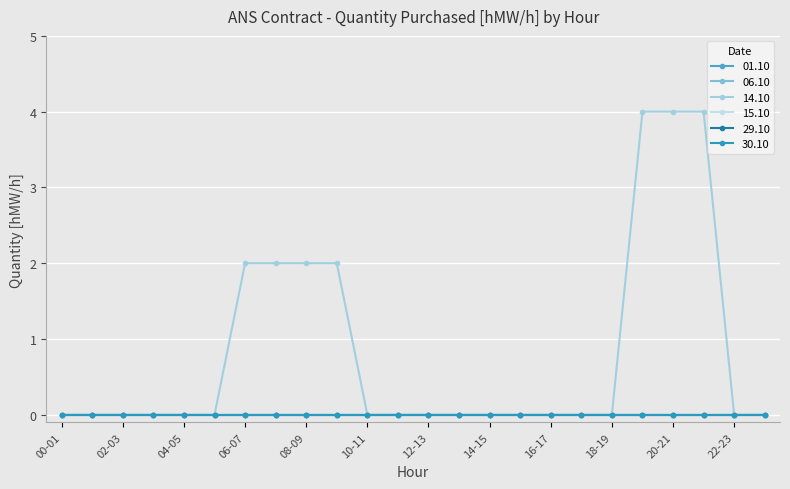

Does the chart have visible grid lines?

Yes